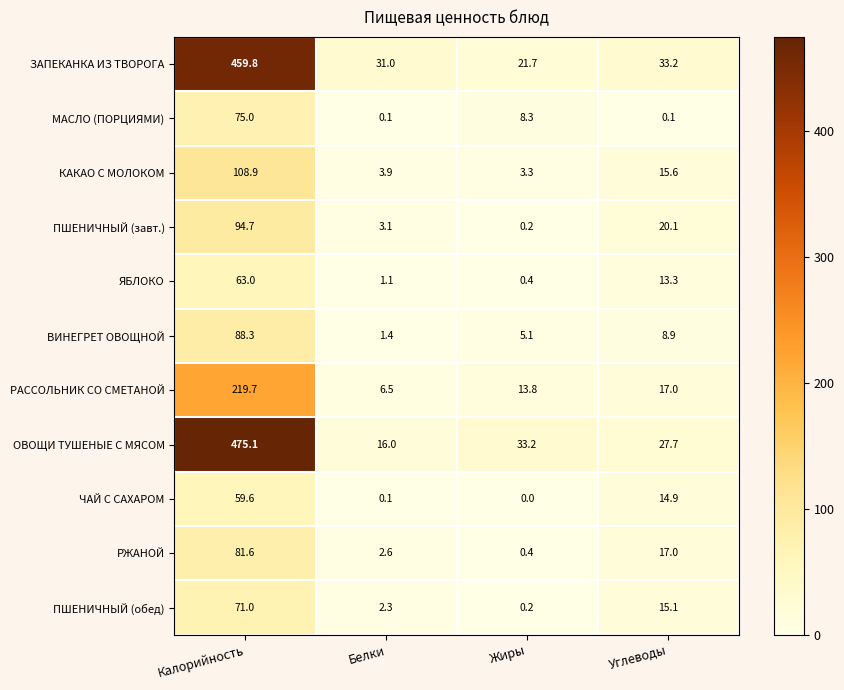

What is the difference between the second highest and minimum values in the ЧАЙ С САХАРОМ series?

14.9